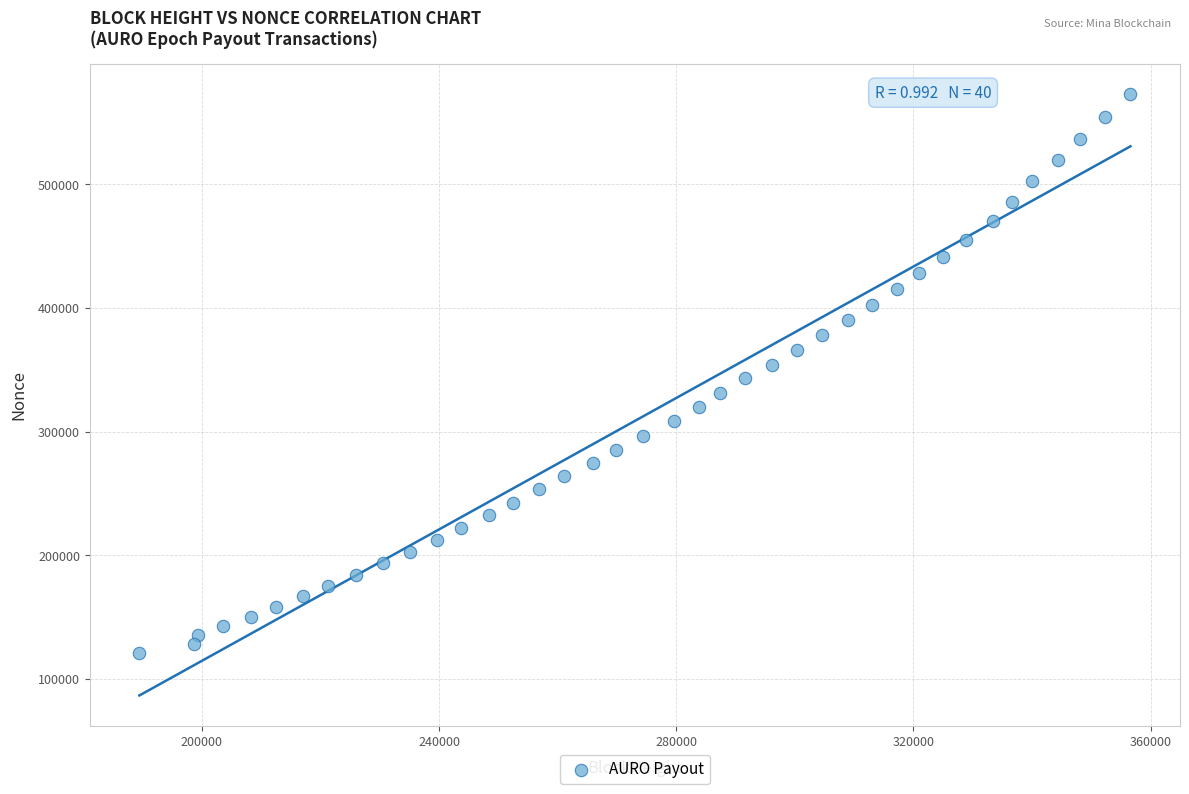

What is the range of X values (max minus min)?

167137